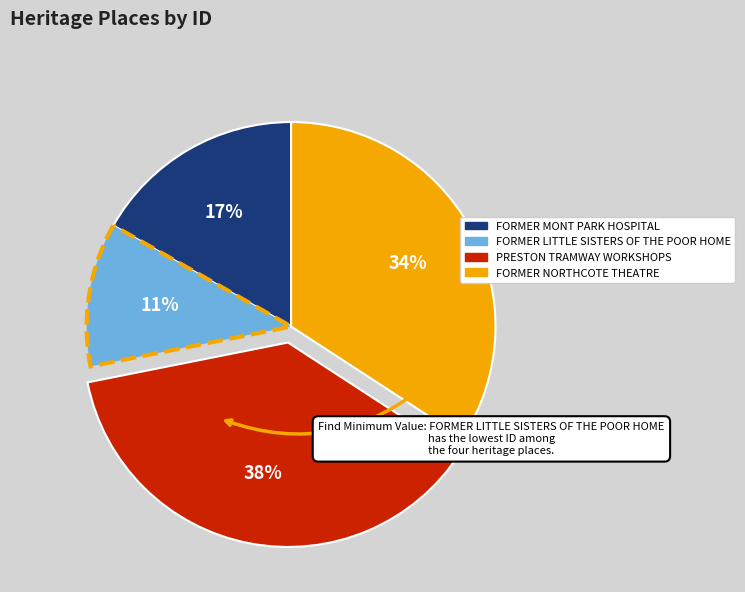

Which has a higher value, FORMER LITTLE SISTERS OF THE POOR HOME or PRESTON TRAMWAY WORKSHOPS?

PRESTON TRAMWAY WORKSHOPS